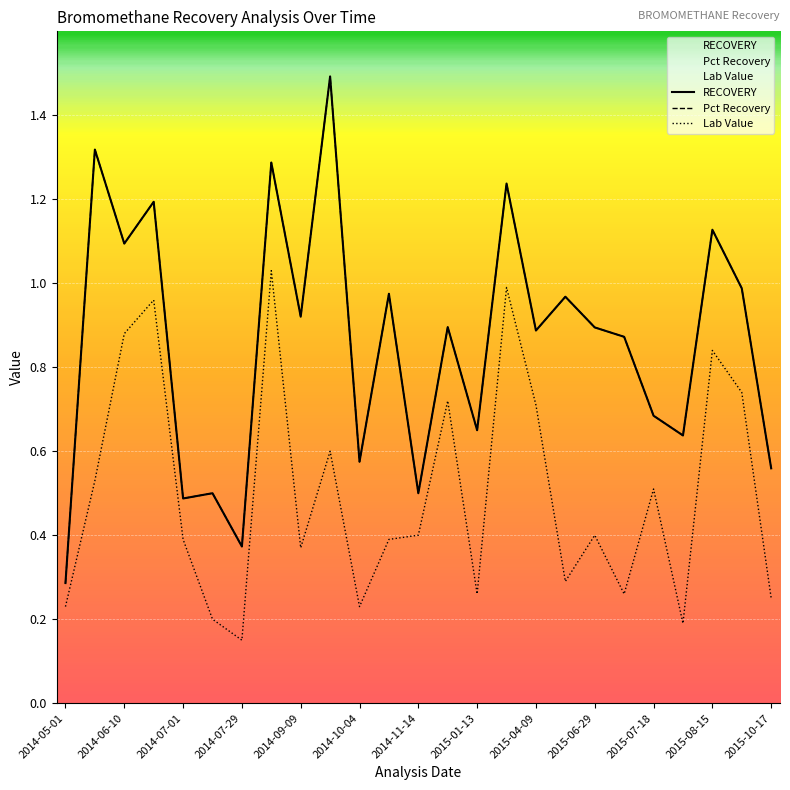

Which series has the largest range (max minus min)?

Pct Recovery